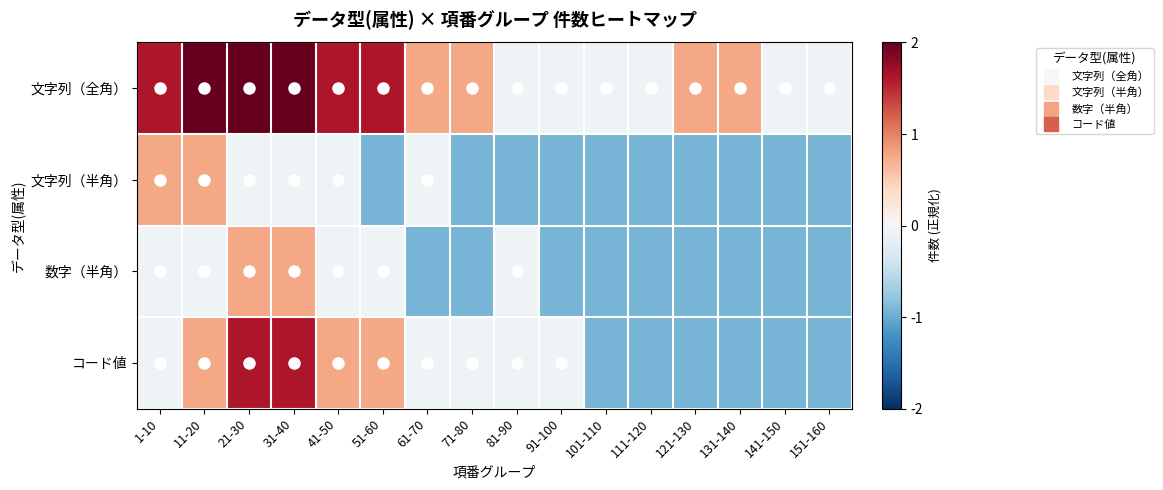

Which has a higher value, 61-70 or 121-130?

61-70